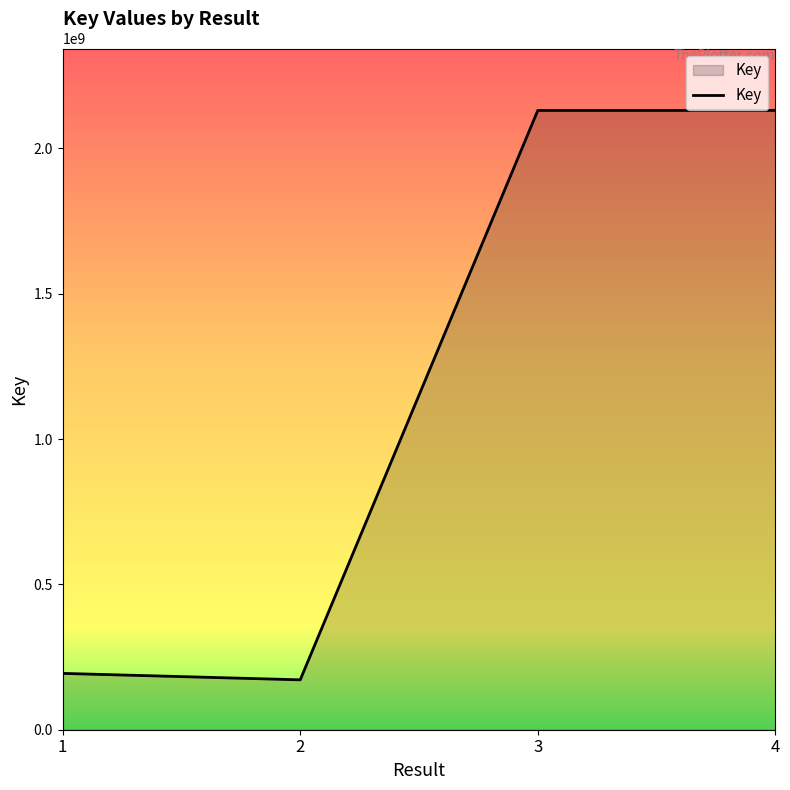

What is the smallest value displayed?

171597861